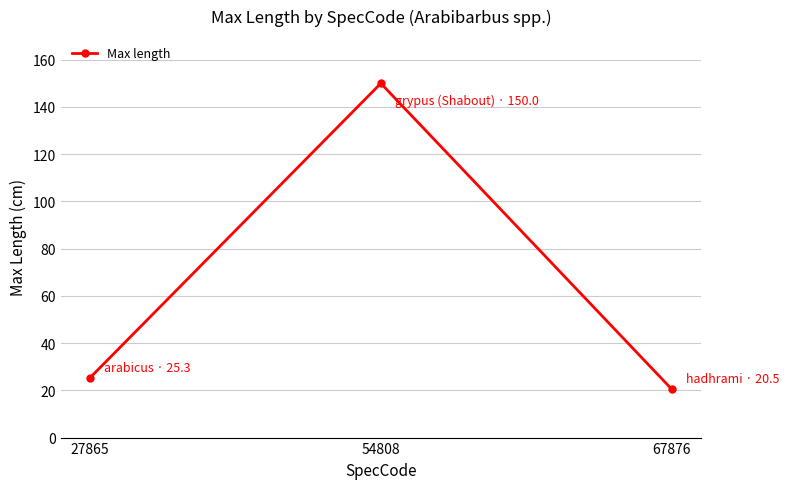

List the labels in order of value, smallest first.

67876, 27865, 54808